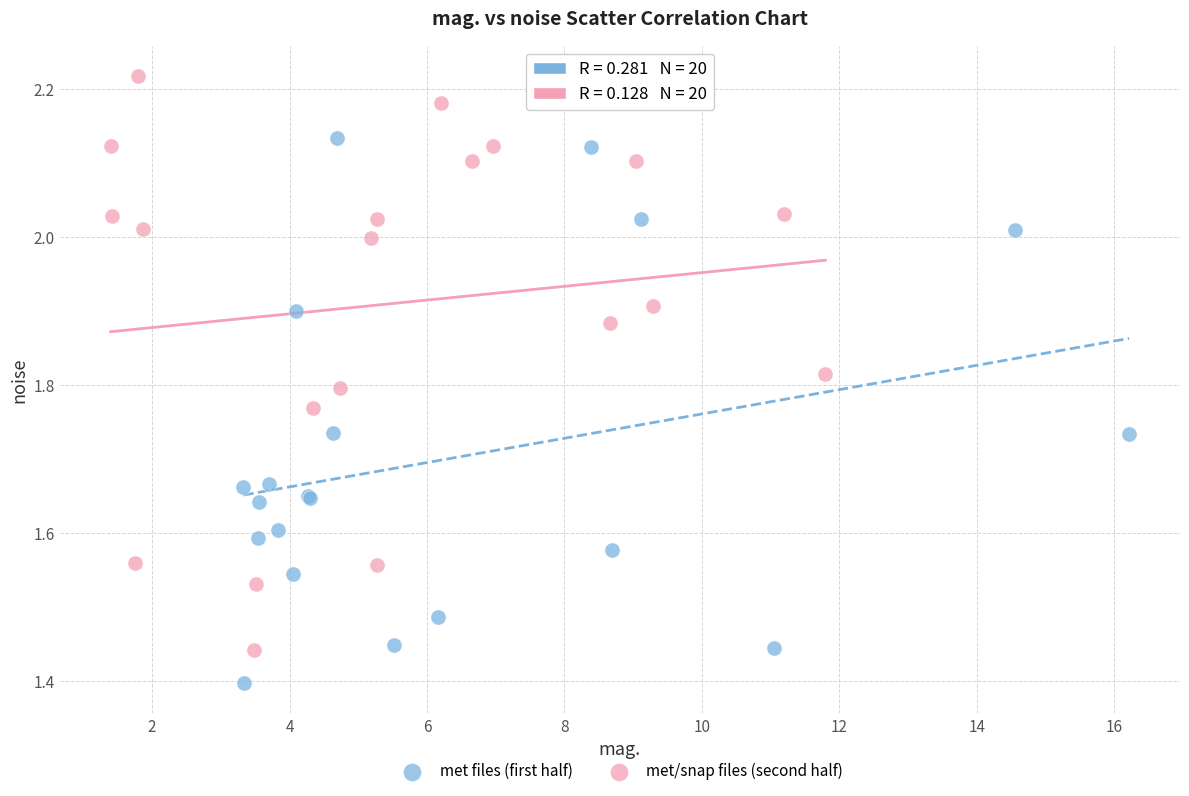

Which series reaches the maximum Y coordinate?

met/snap files (second half)